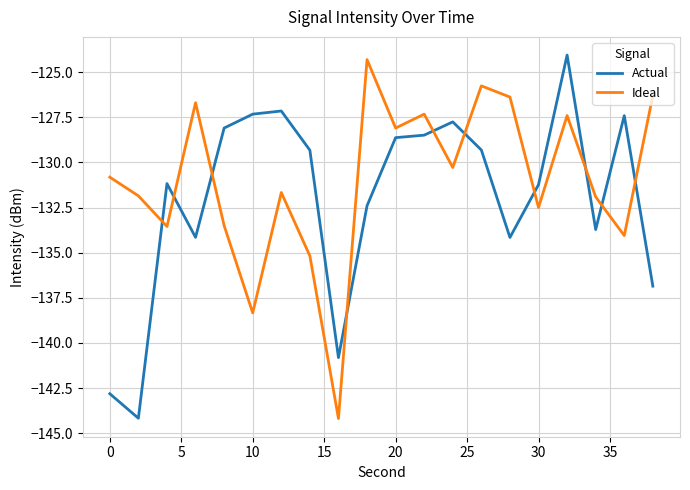

Rank the series by their average value, from highest to lowest.

Ideal, Actual